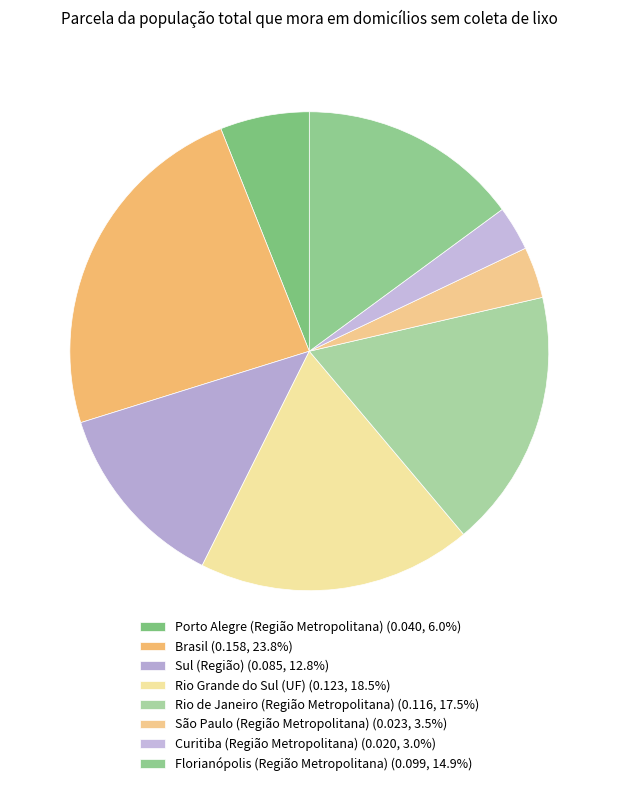

How many slices are in this pie chart?

8